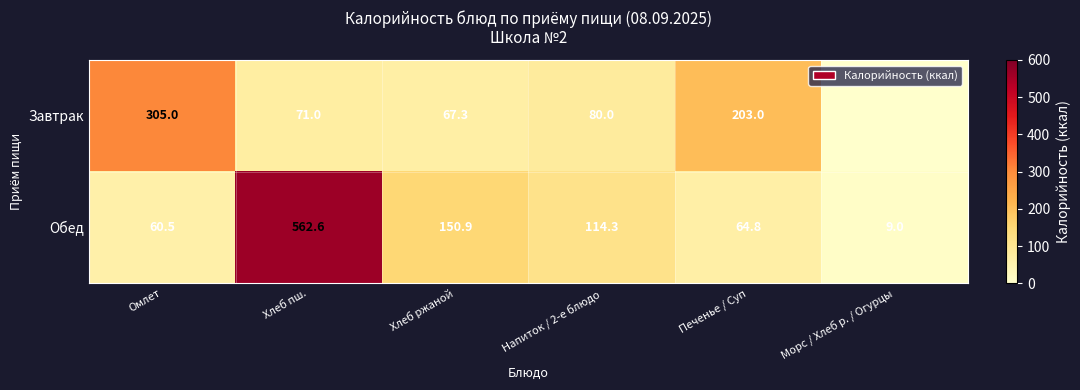

Rank the categories by Обед value from lowest to highest.

Морс / Хлеб р. / Огурцы, Омлет, Печенье / Суп, Напиток / 2-е блюдо, Хлеб ржаной, Хлеб пш.